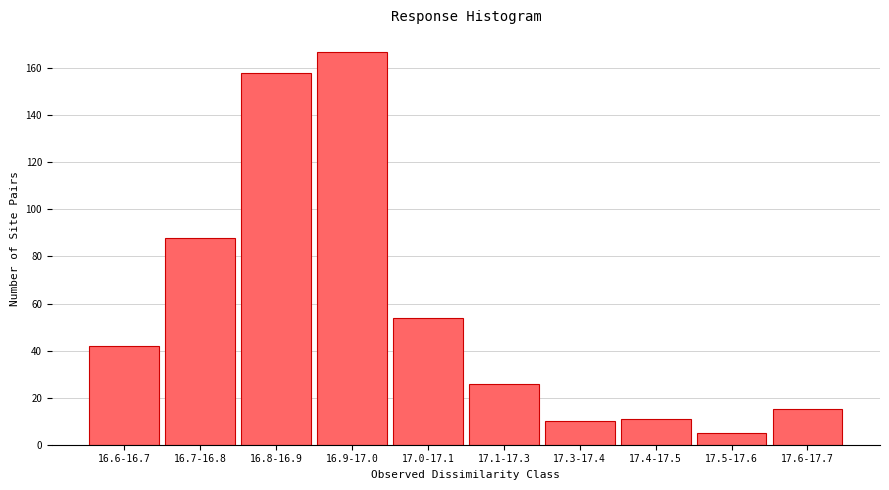

Reading left to right, transcribe all the data shown in this chart.

42	88	158	167	54	26	10	11	5	15